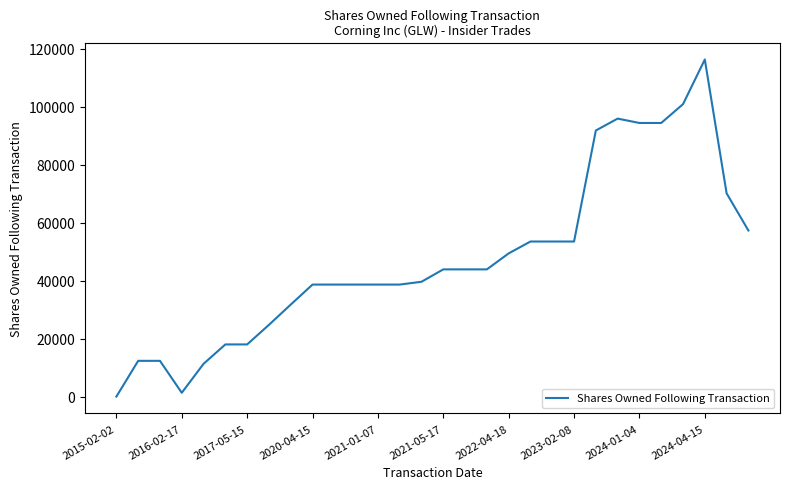

Reading left to right, transcribe all the data shown in this chart.

0	12329	12329	1312	11303	17990	17990	24740	31730	38634	38634	38634	38634	38634	39605	43877	43877	43877	49389	53486	53486	53486	91782	95880	94376	94376	100864	116267	70110	57280